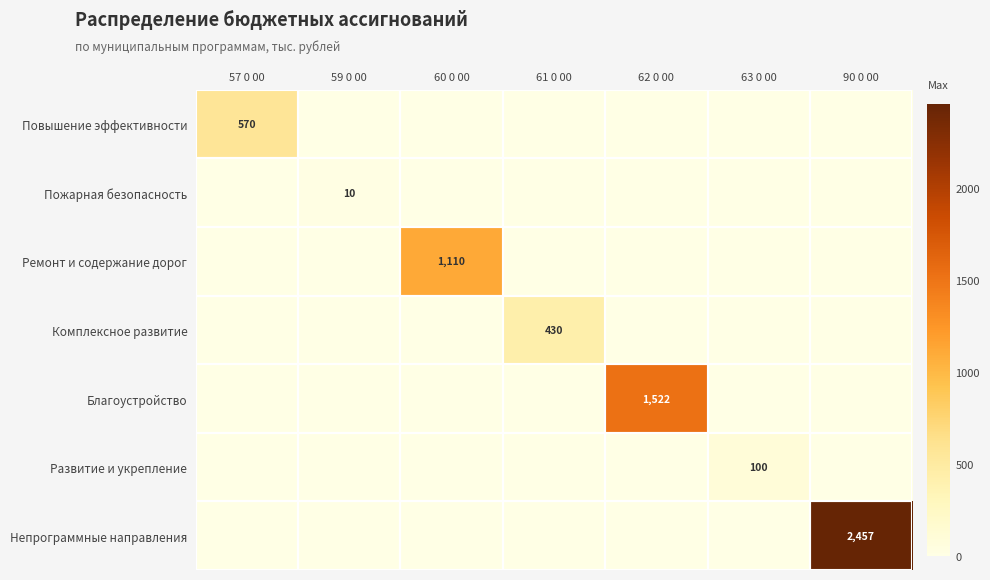

Which category has the lowest value across all series?

59 0 00